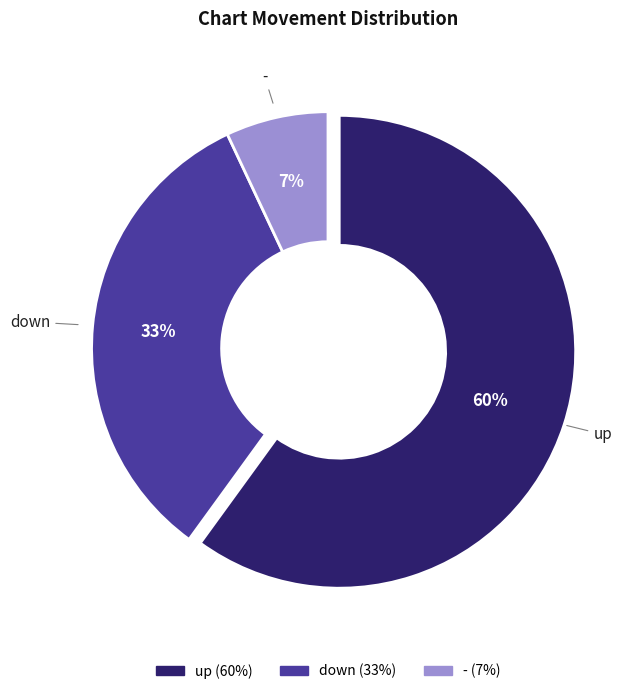

To the nearest percent, what percentage of the pie is -?

7%